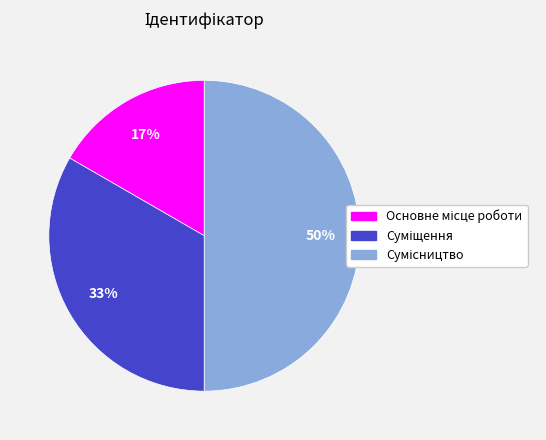

To the nearest percent, what is the difference between the largest and smallest slice percentages?

33%